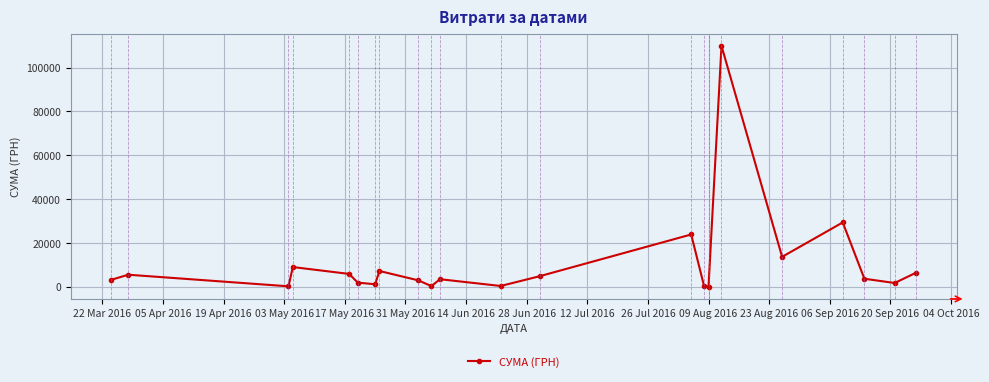

True or false: there are more than 0 points higher than both neighbors.

True